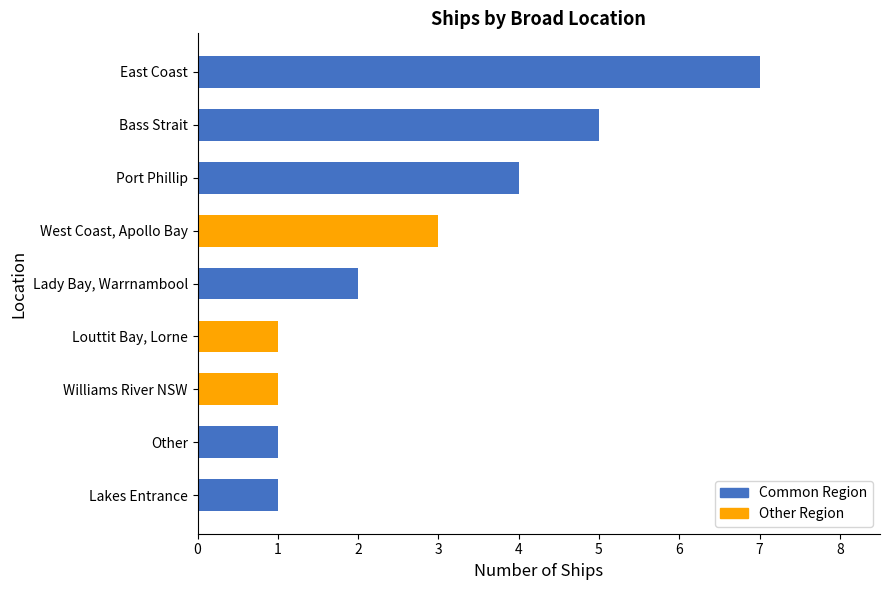

What is the change in value from Williams River NSW to West Coast, Apollo Bay?

+2